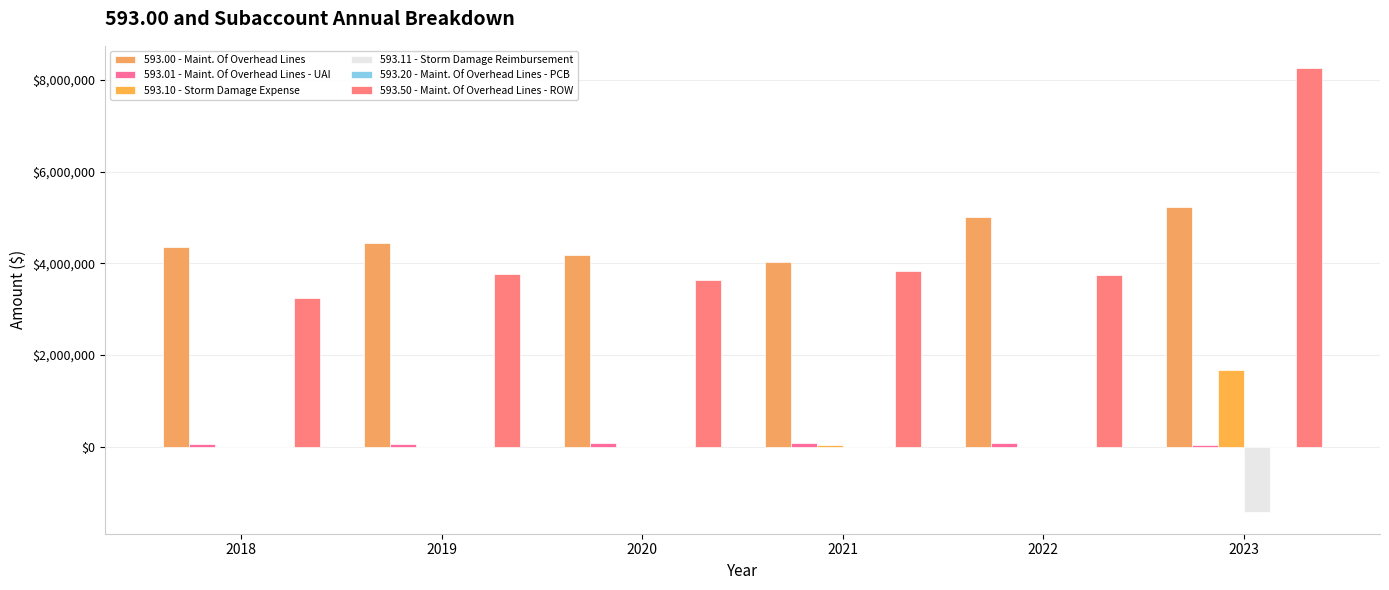

The 593.11 - Storm Damage Reimbursement series shows -738051.0 at 2021. True or false?

False